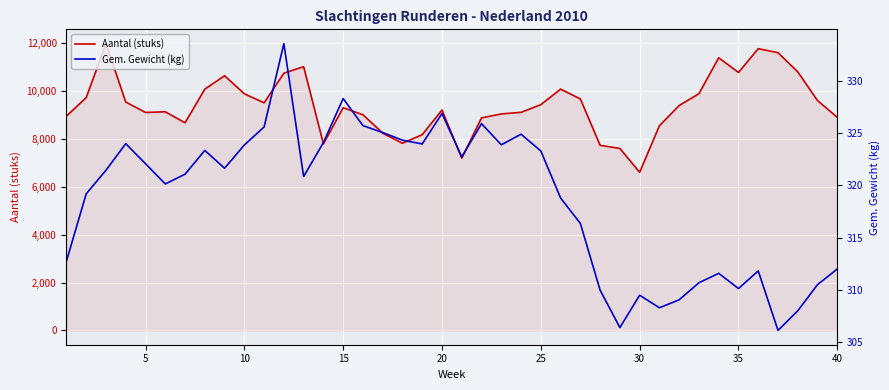

What is the highest value of the Aantal (stuks) series?

11977.5